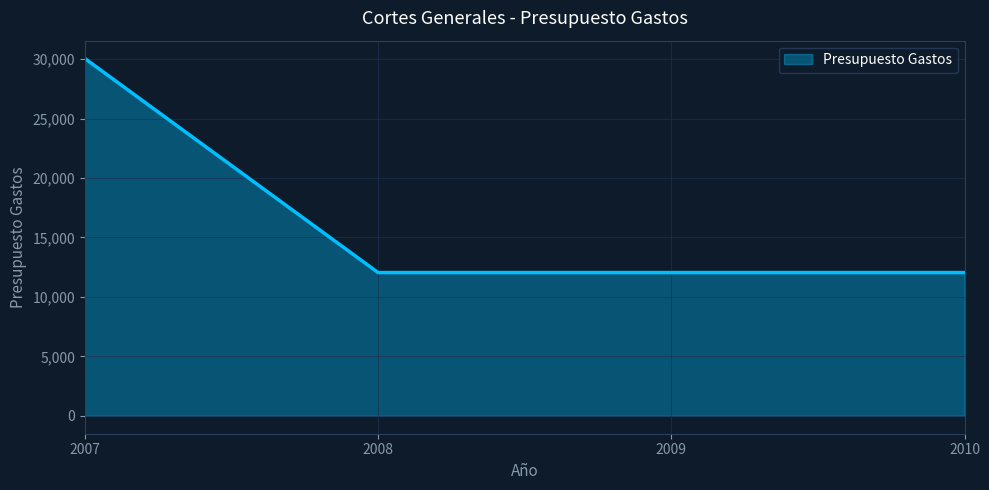

Does the chart display data point markers on the line(s)?

No